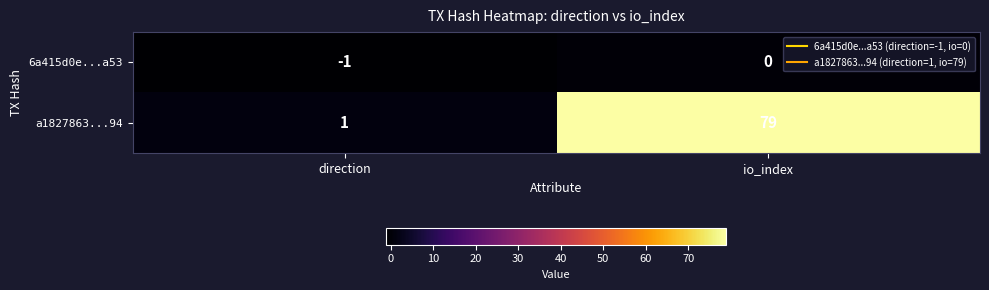

Rank the series at io_index from lowest to highest value.

6a415d0e...a53, a1827863...94